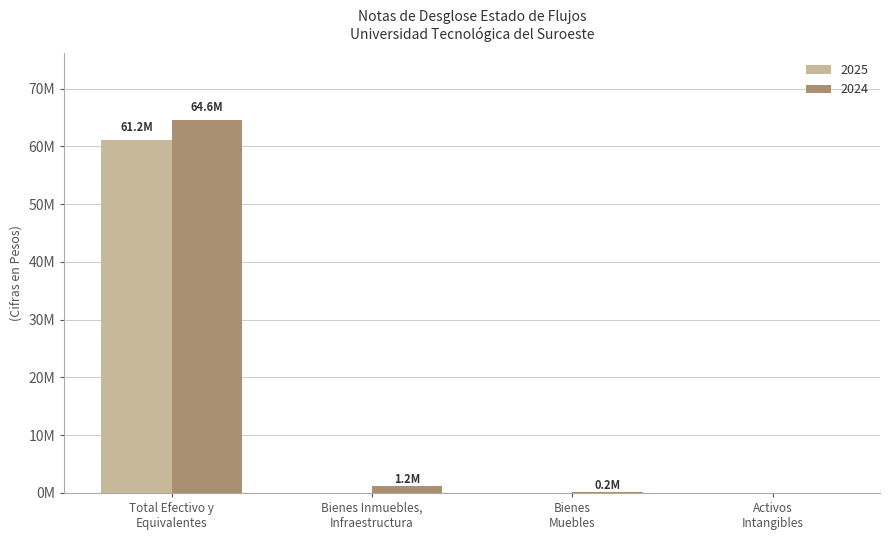

Which series has the widest spread of values?

2024